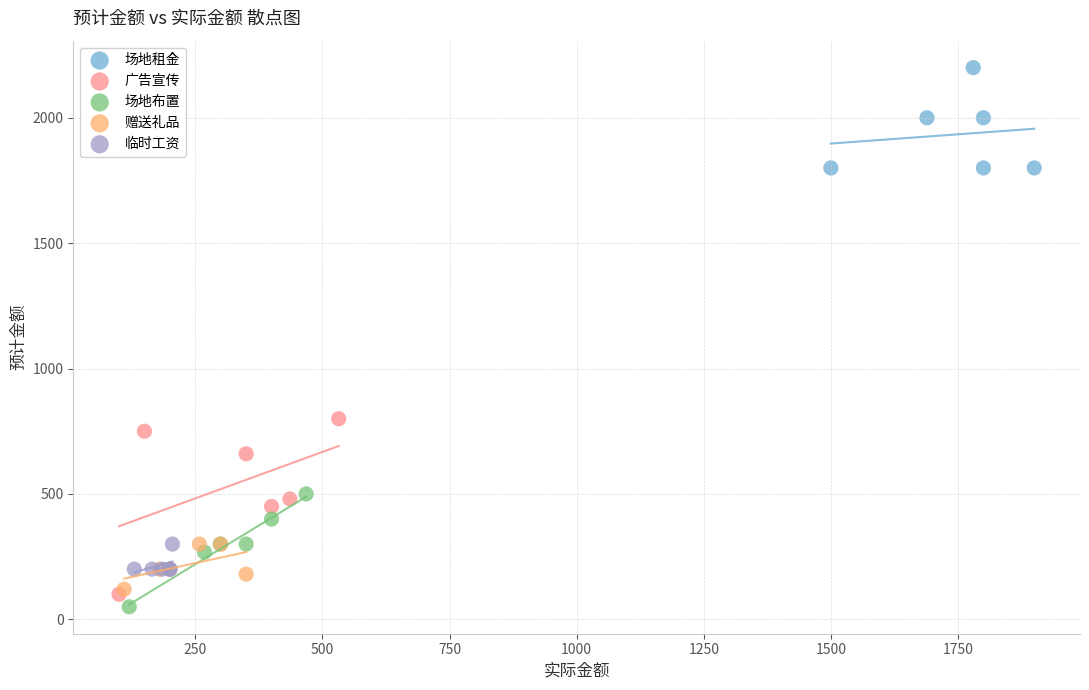

Which series has the widest spread of Y values?

广告宣传